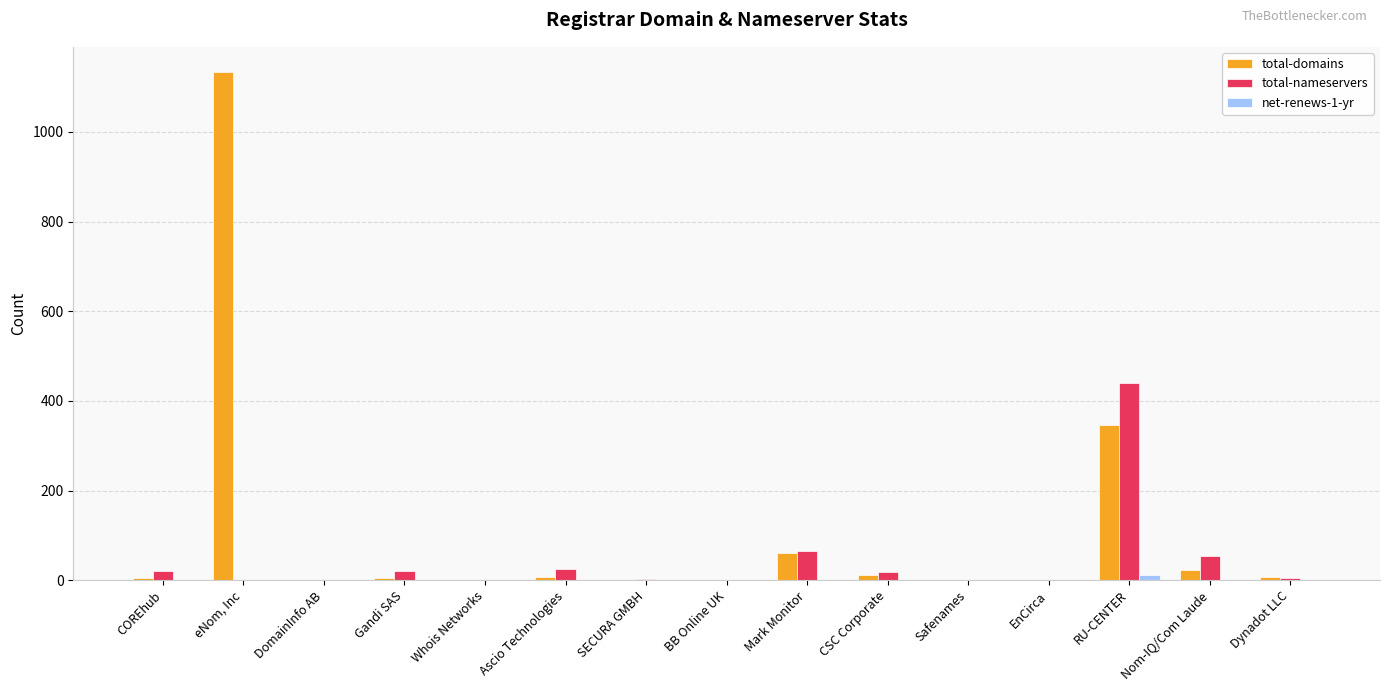

Which series has the largest range (max minus min)?

total-domains